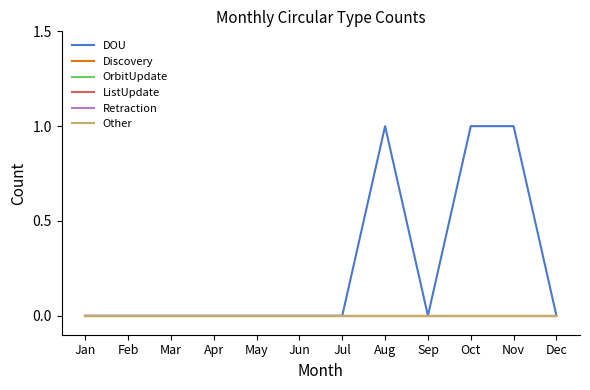

Rank the series by their maximum value, from highest to lowest.

DOU, Discovery, OrbitUpdate, ListUpdate, Retraction, Other